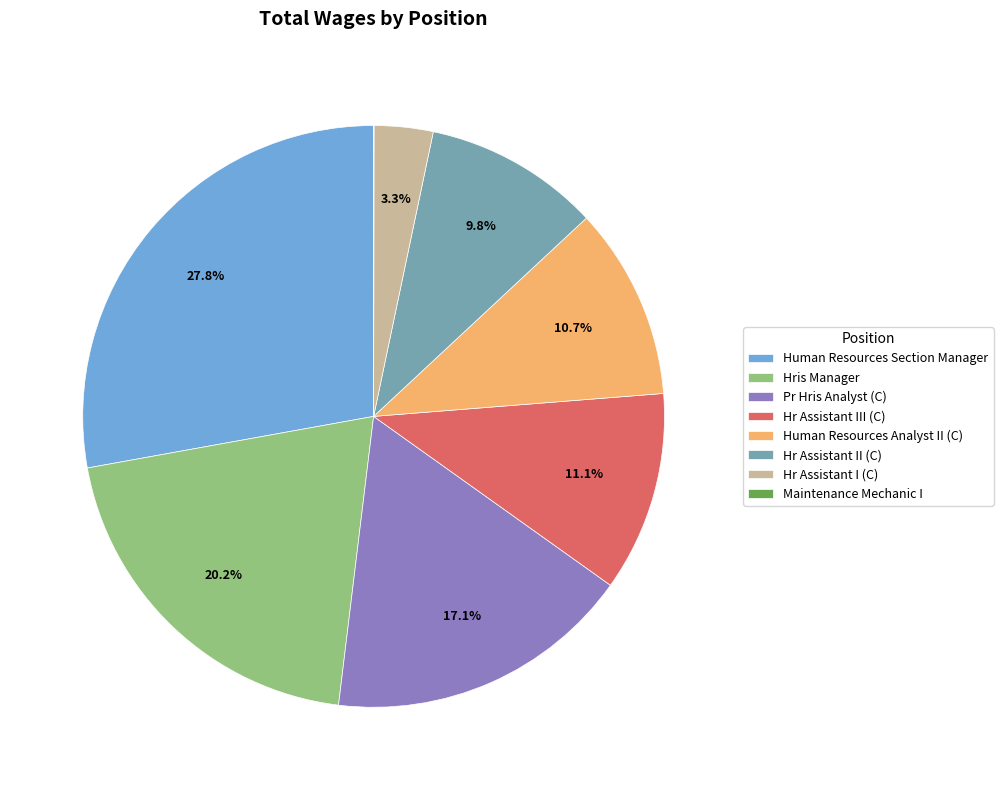

What is the largest slice in the pie chart?

Human Resources Section Manager